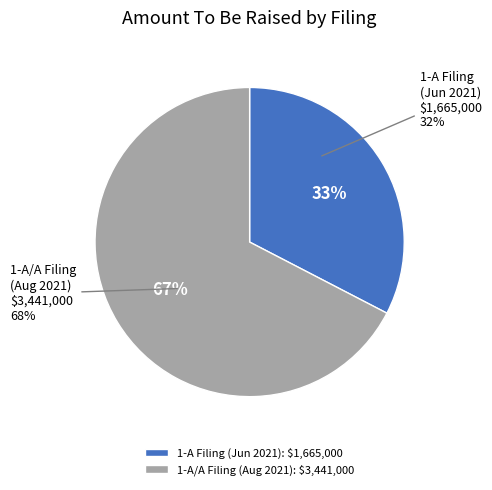

How many segments does this pie chart have?

2